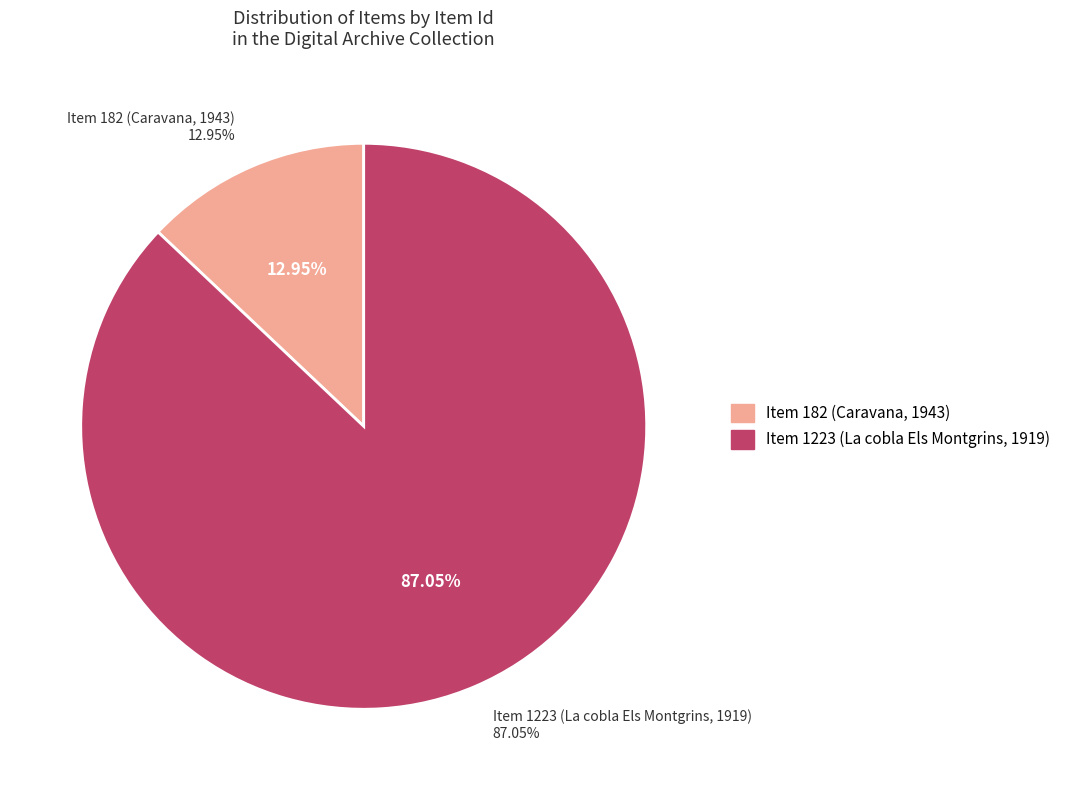

What is the largest slice in the pie chart?

Item 1223 (La cobla Els Montgrins, 1919)